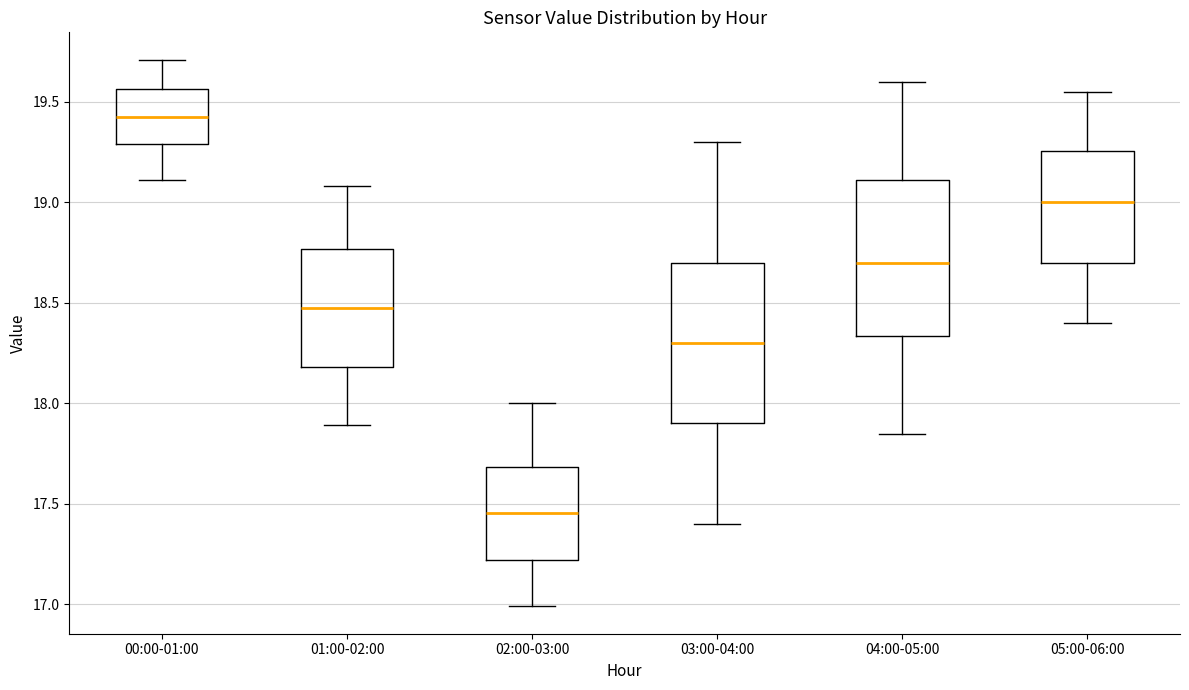

Which box has the highest median line?

00:00-01:00